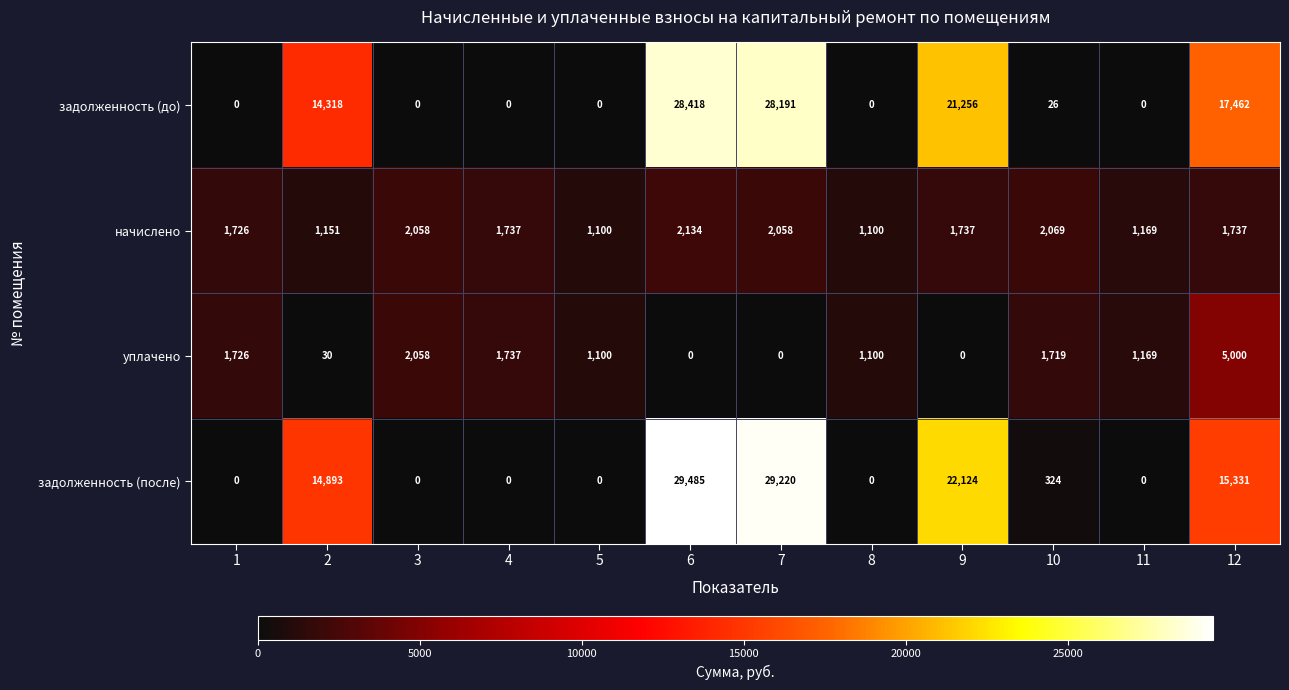

List the series in order of their peak value, highest first.

задолженность (после), задолженность (до), уплачено, начислено